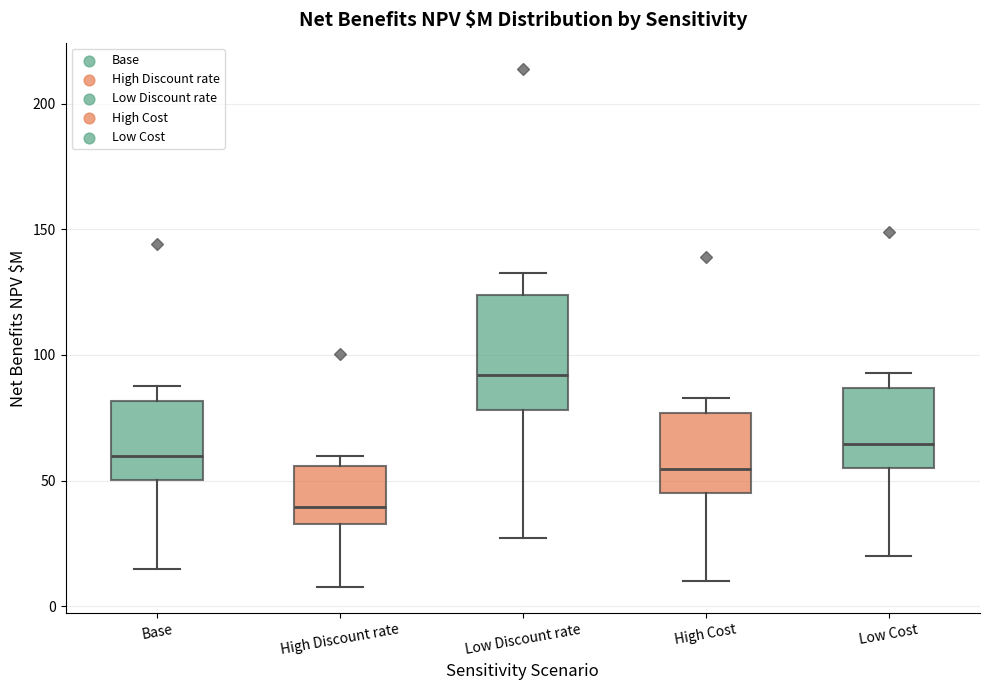

Where does the upper whisker of the box for Base end on the y-axis? The values are not printed on the chart, so give them approximately, as read against the axis.

90